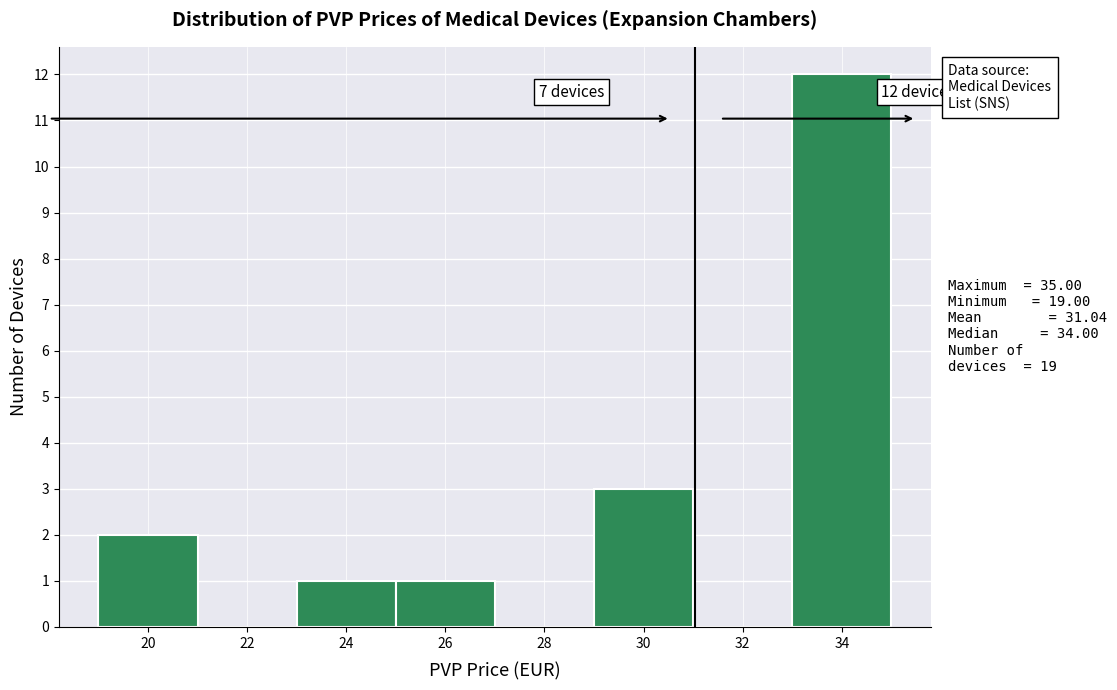

Which range on the x-axis has the tallest bar?

33 to 35